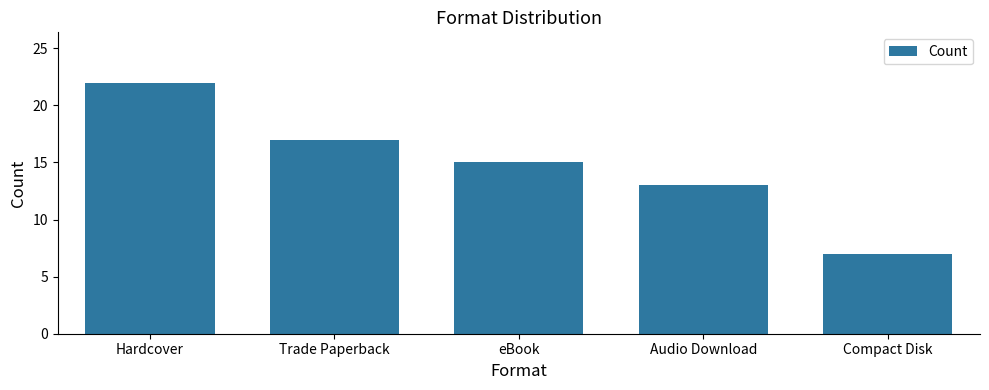

Does the chart contain stacked bars?

No